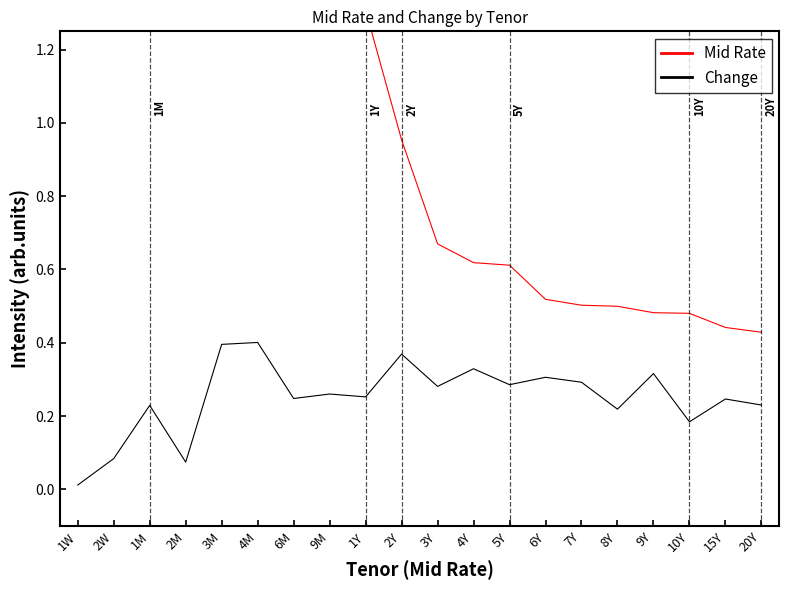

Is it true that Change equals 0.2 at 4Y?

False